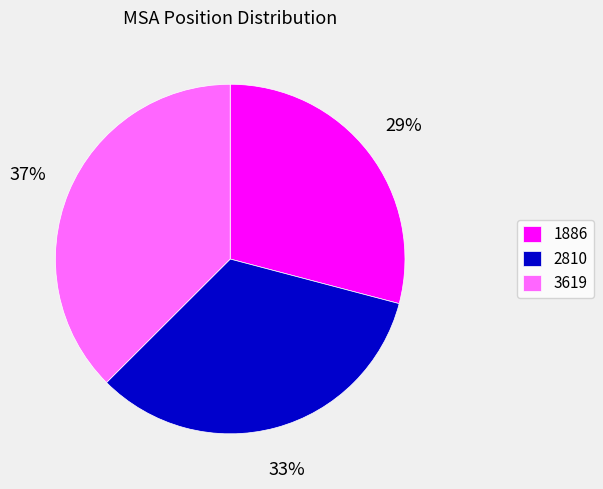

What percentage is the 3619 slice, to the nearest percent?

37%